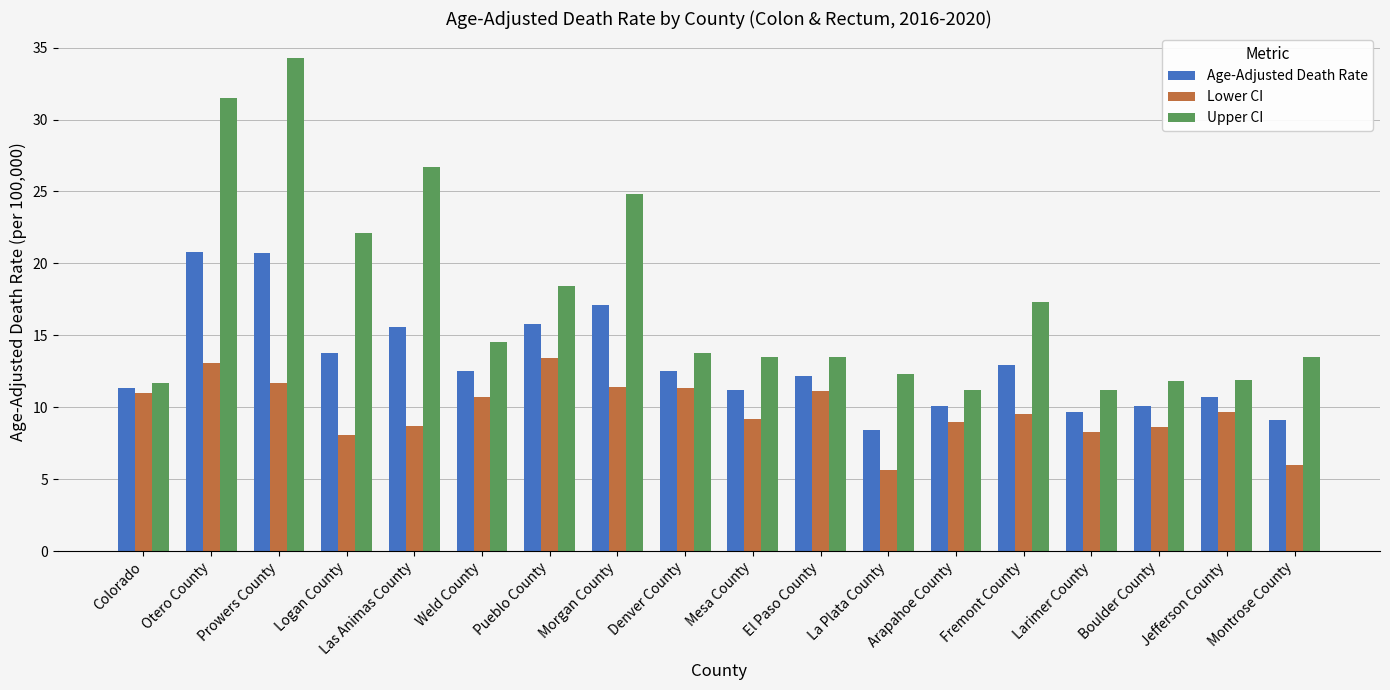

What are all the series names shown in the legend?

Age-Adjusted Death Rate, Lower CI, Upper CI